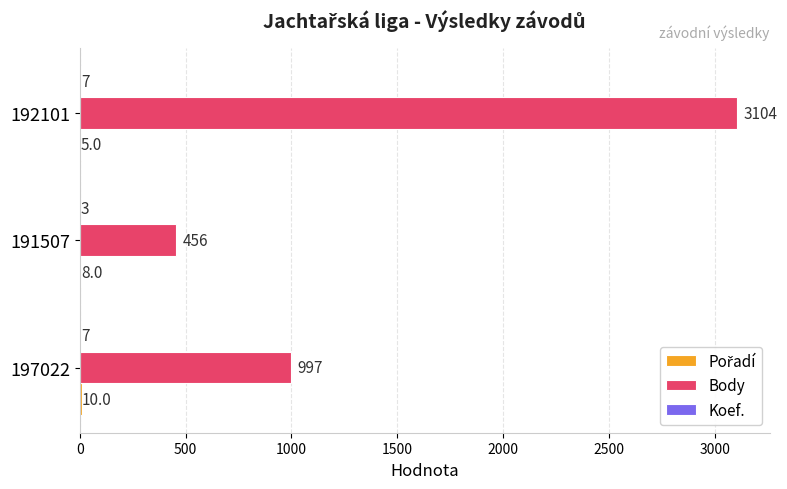

The value of Body at 197022 is 500. True or false?

False